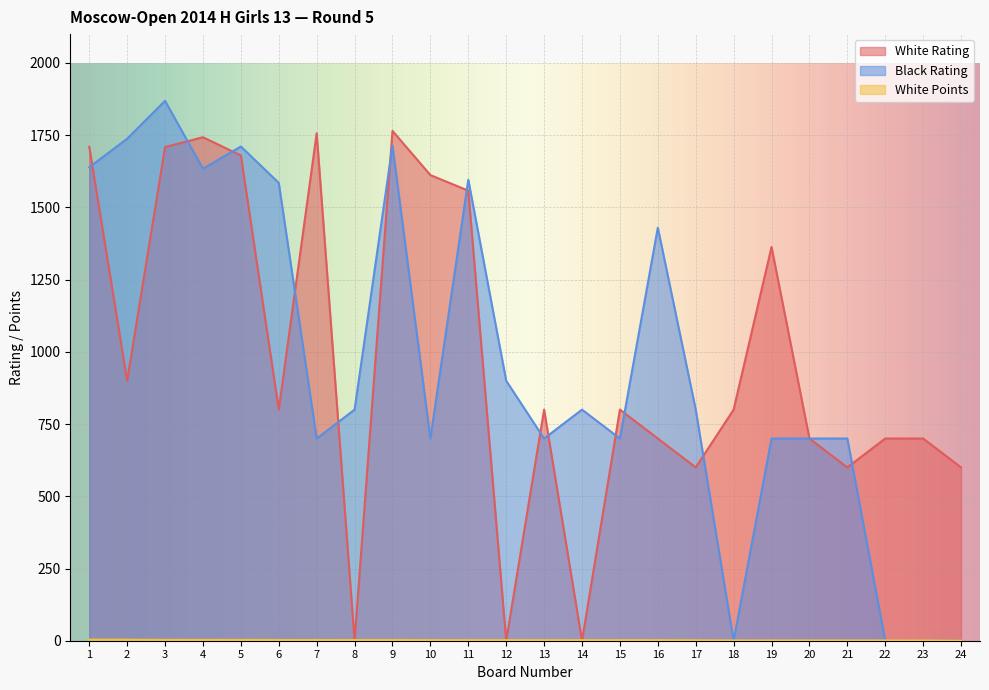

Which category has the lowest value in the White Points series?

24